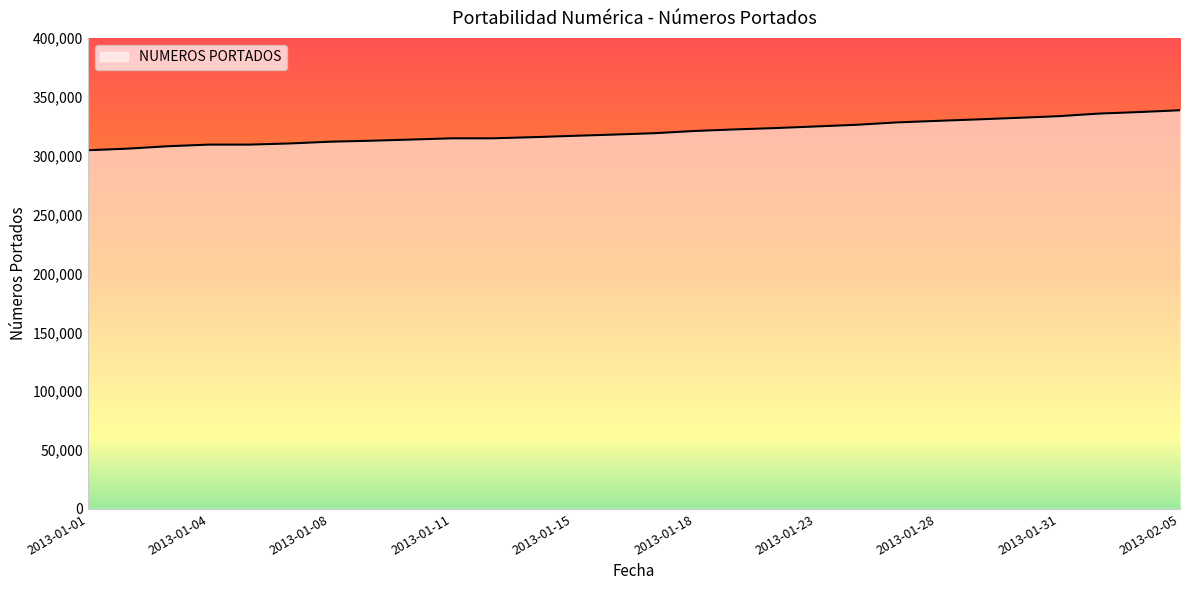

What is the difference between the maximum and minimum values?

33967